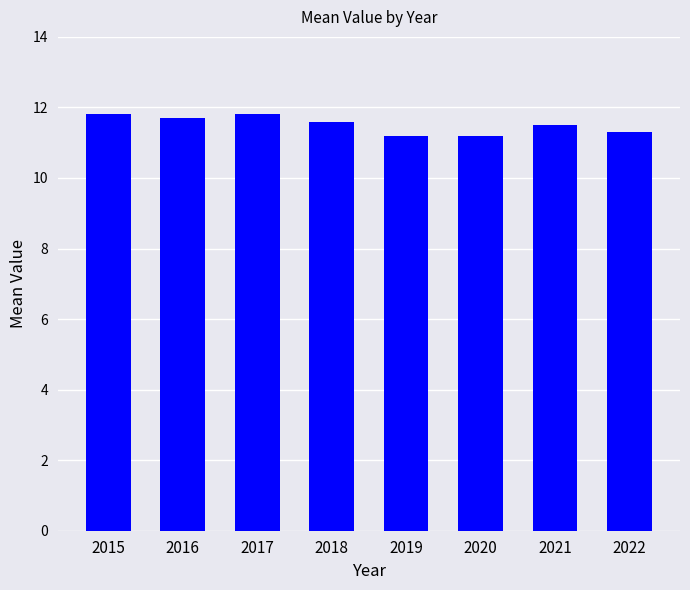

How many bars are there in total?

8